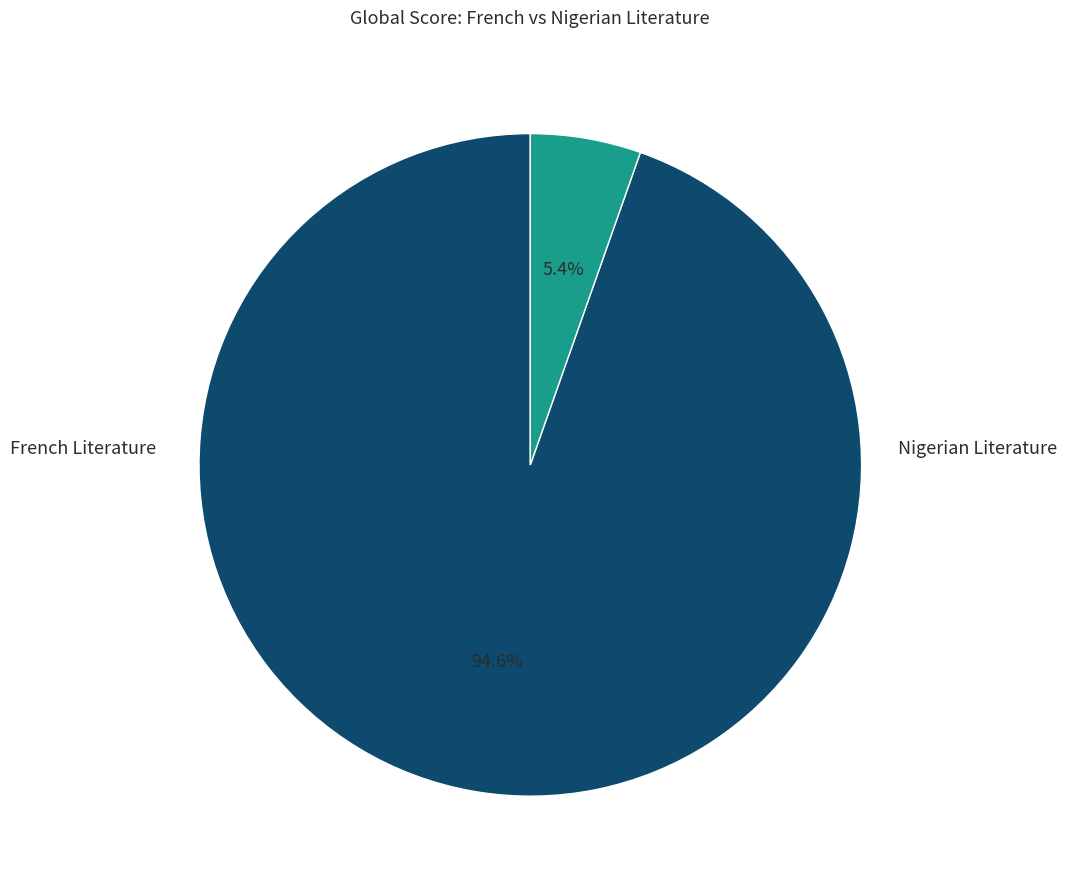

Is there a majority slice in this chart?

Yes